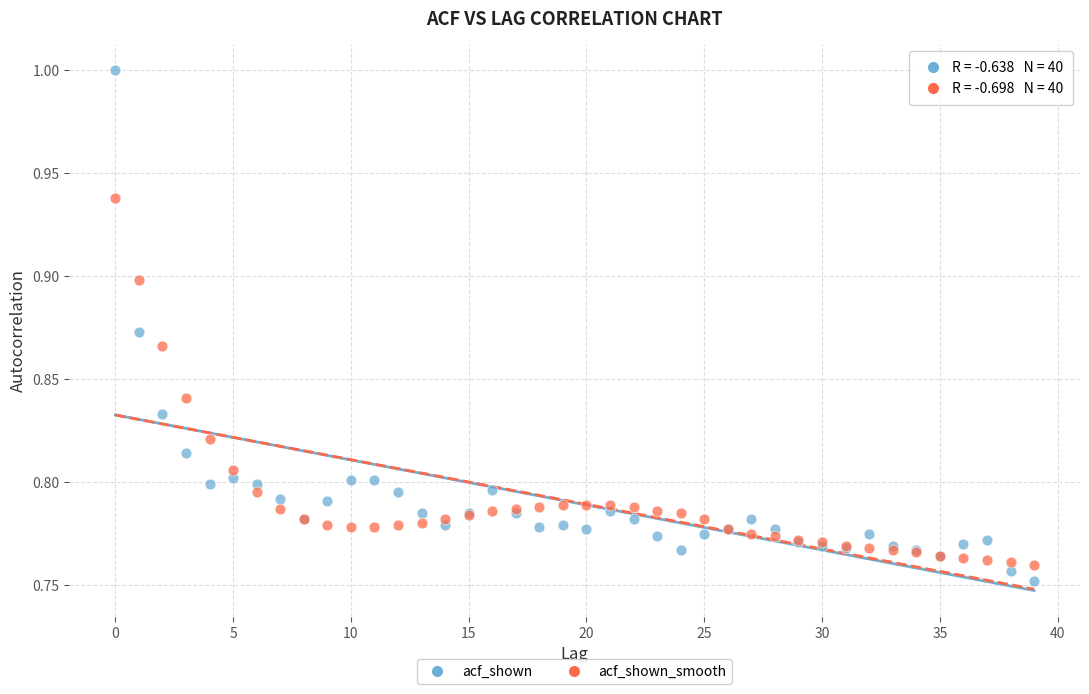

Which series has the widest spread of Y values?

acf_shown